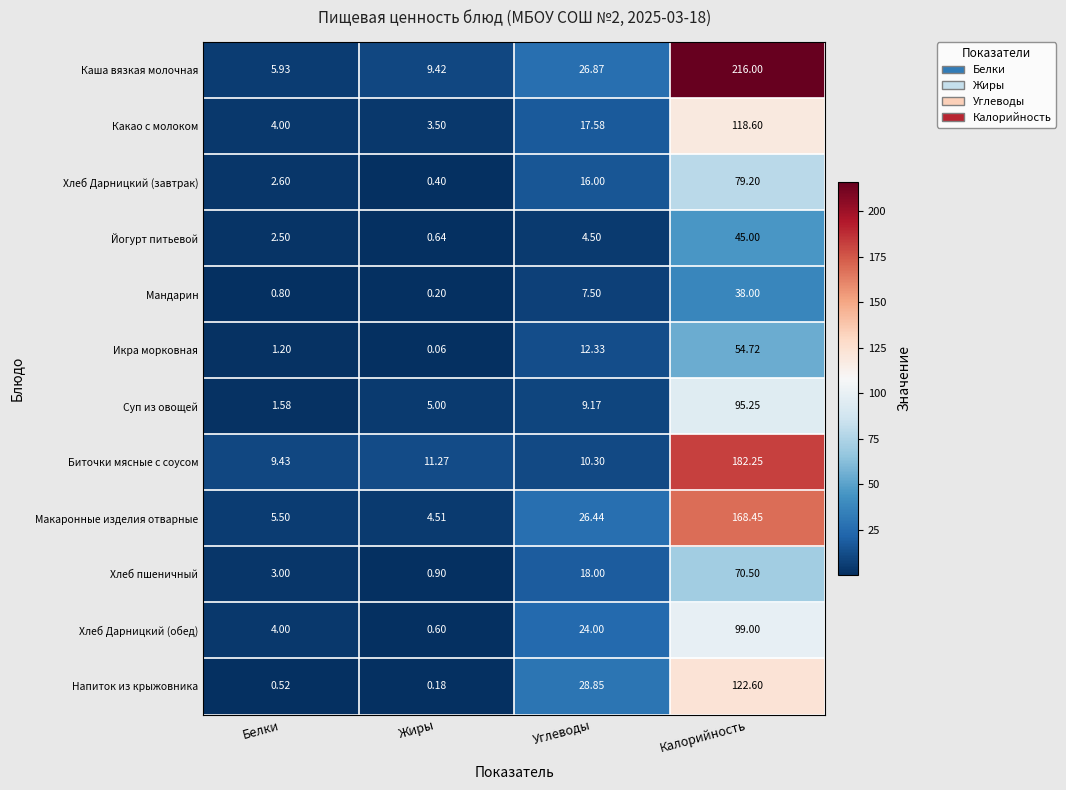

At which category does the chart reach its minimum across all series?

Жиры